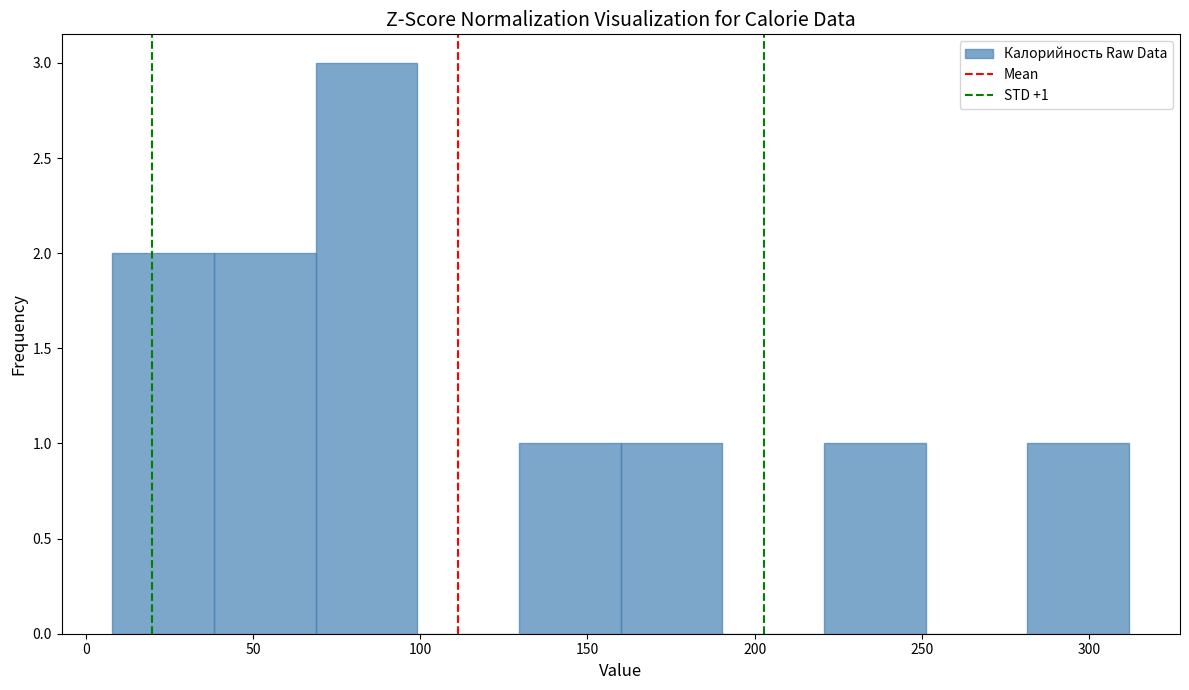

Which range on the x-axis has the tallest bar?

70 to 100